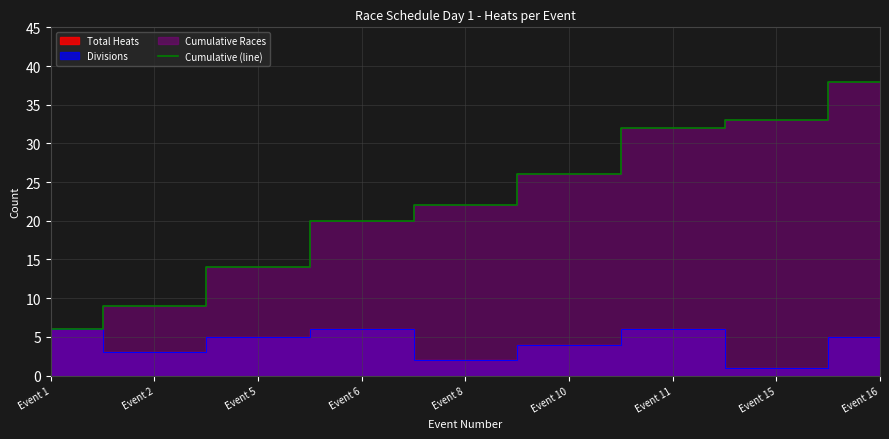

What is the change in value from Event 1 to Event 16?

+32